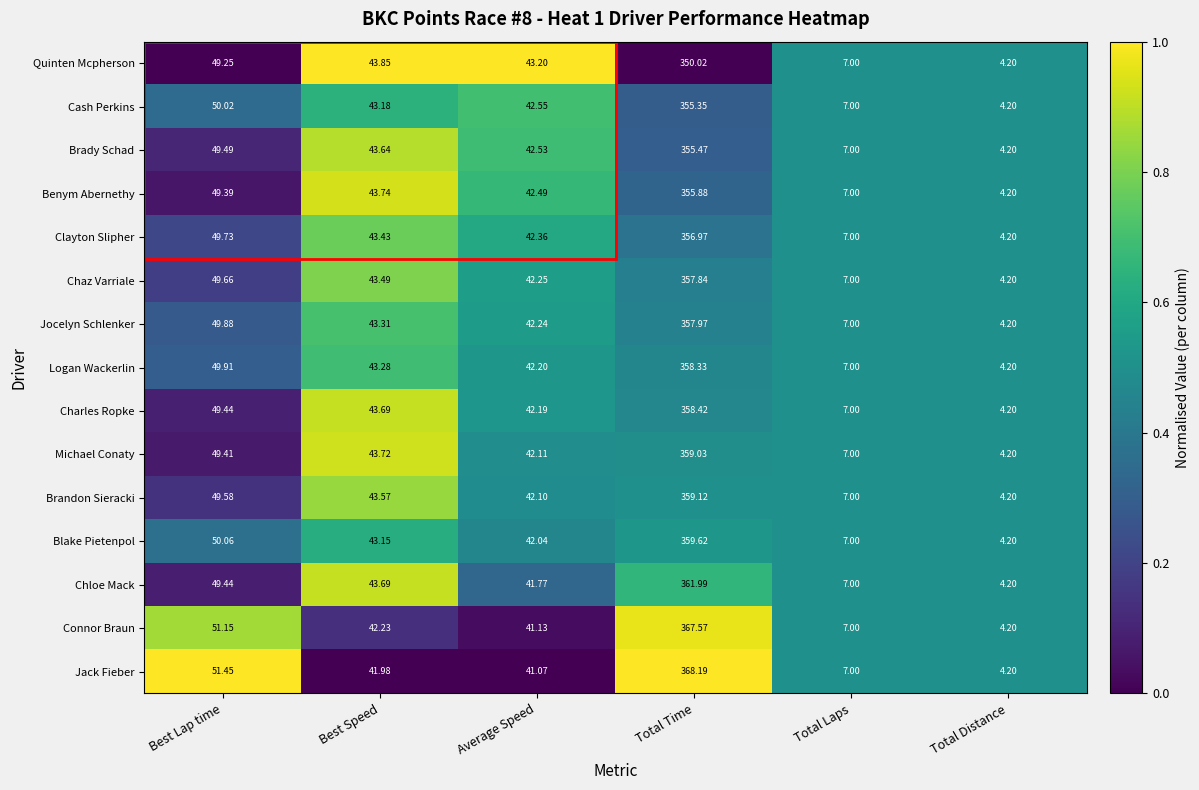

At which category is the sum across all series the highest?

Total Time